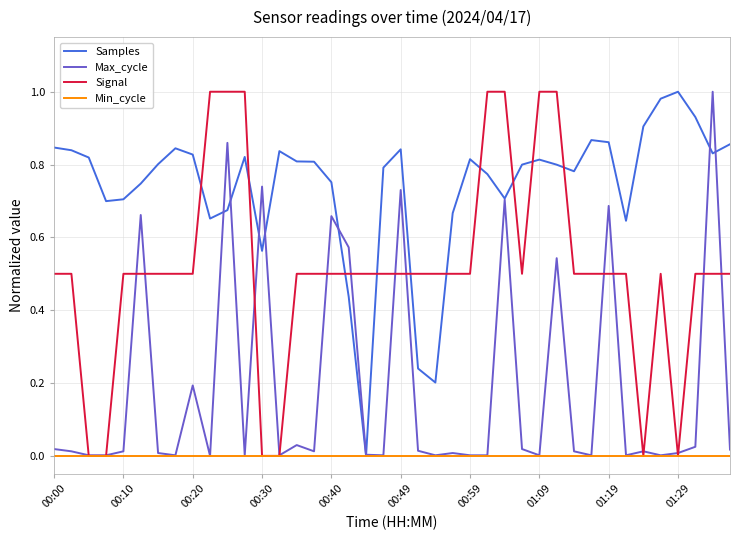

How many times do Signal and Samples cross each other?

10